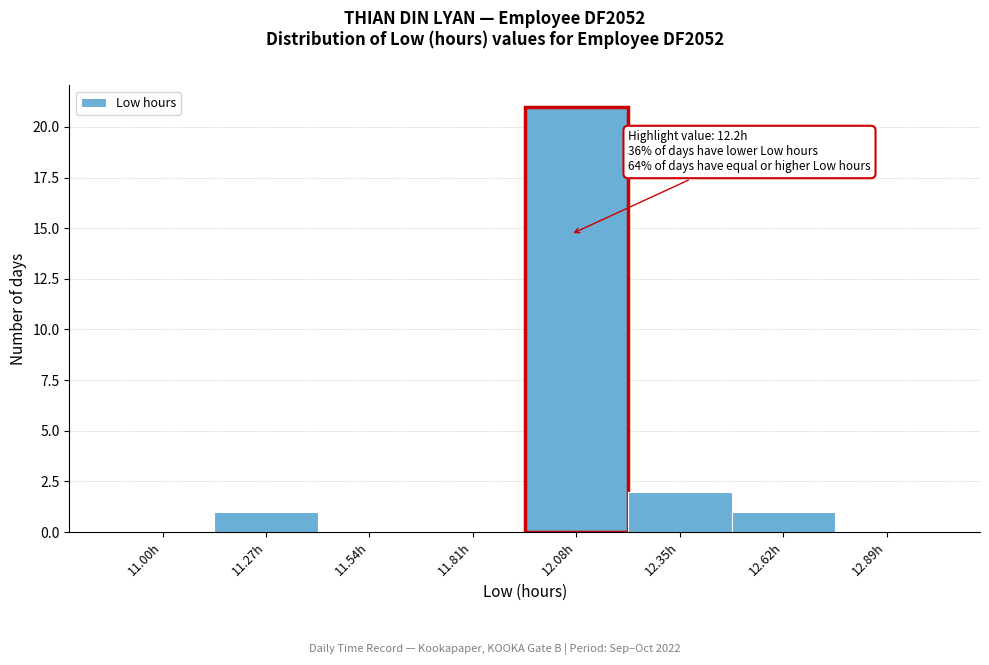

Reading right to left, what are all the values shown in this chart?

12.89h=0	12.62h=1	12.35h=2	12.08h=21	11.81h=0	11.54h=0	11.27h=1	11.00h=0